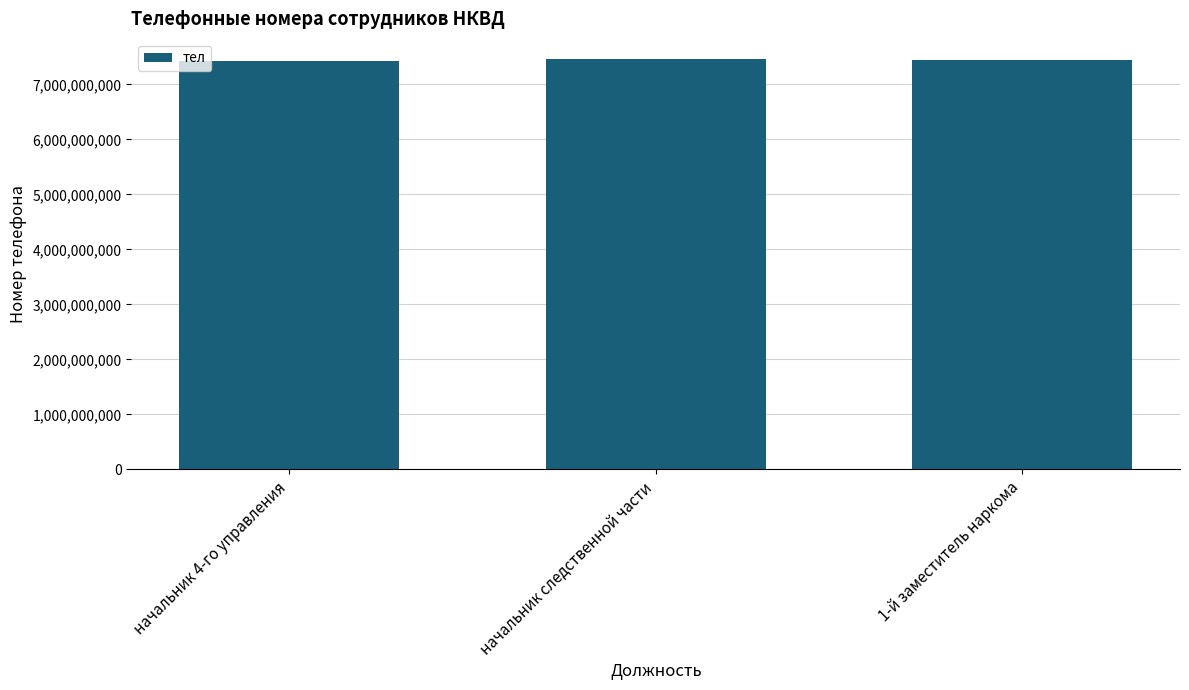

What is the difference between the maximum and minimum values?

33411099